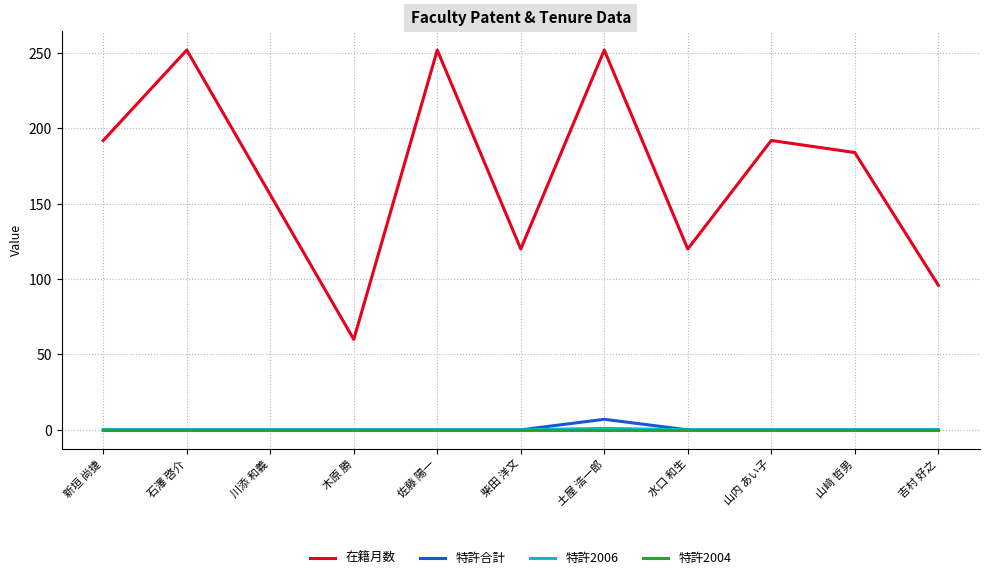

The 特許2004 series shows 0 at 柴田 洋文. True or false?

True